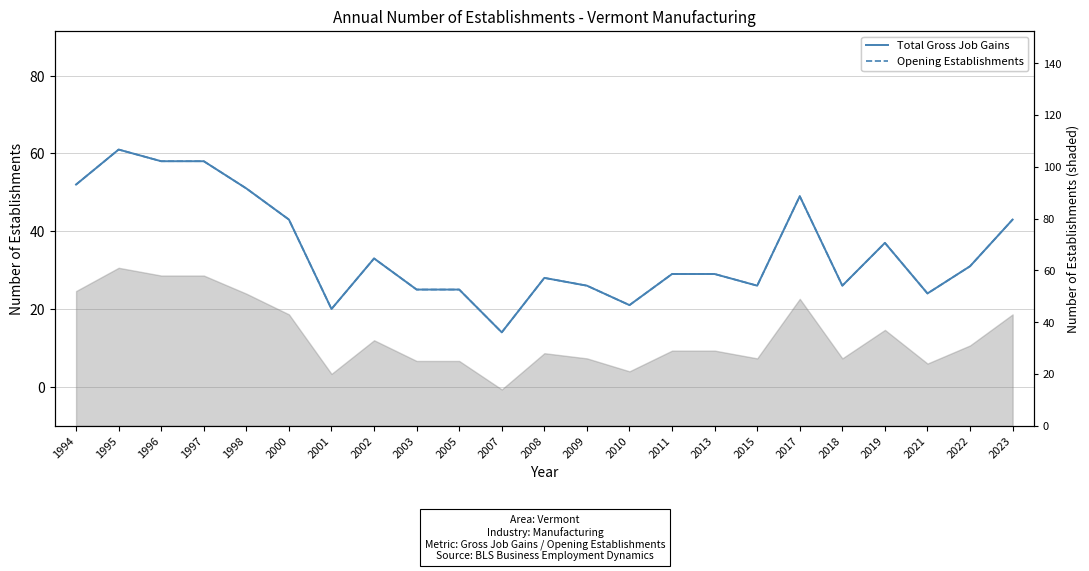

Where does the Opening Establishments series first go above 29?

1994